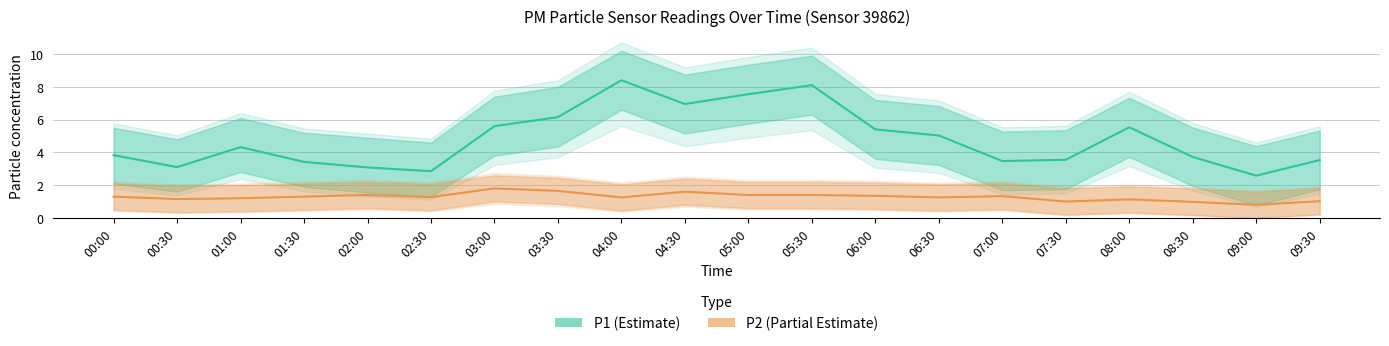

True or false: P1 (Estimate) and P2 (Partial Estimate) cross at least once.

False